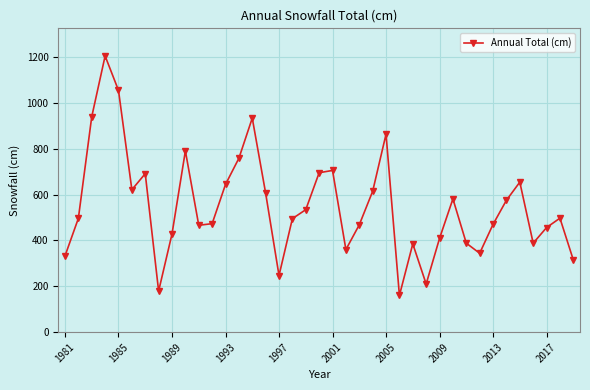

True or false: there are more than 0 points higher than both neighbors.

True